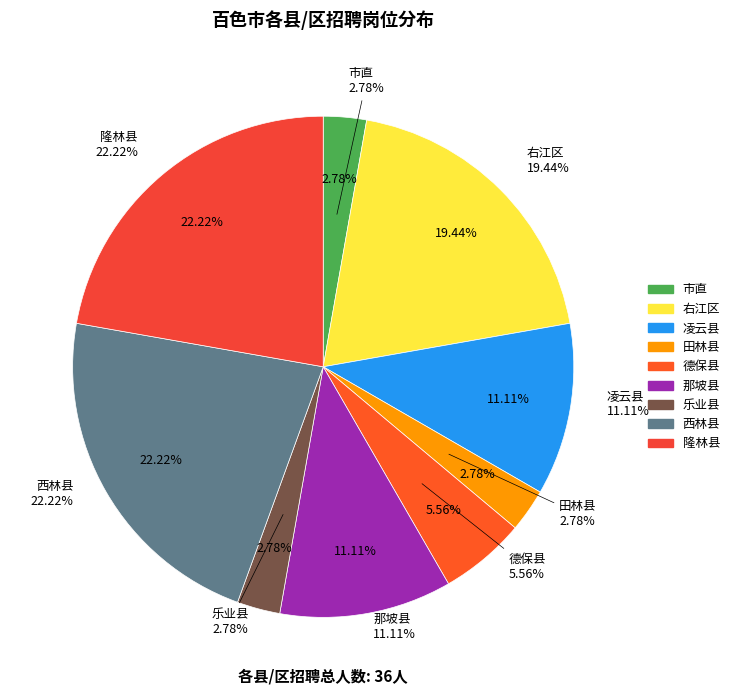

True or false: 右江区 accounts for 30% of the total.

False